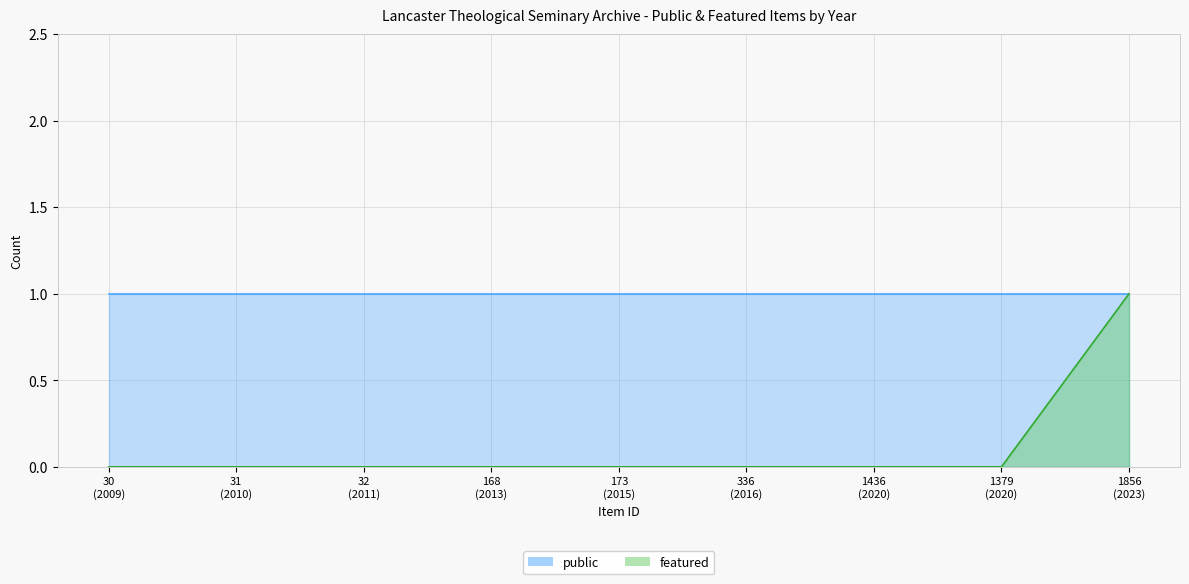

How many featured values are between 0 and 1?

9